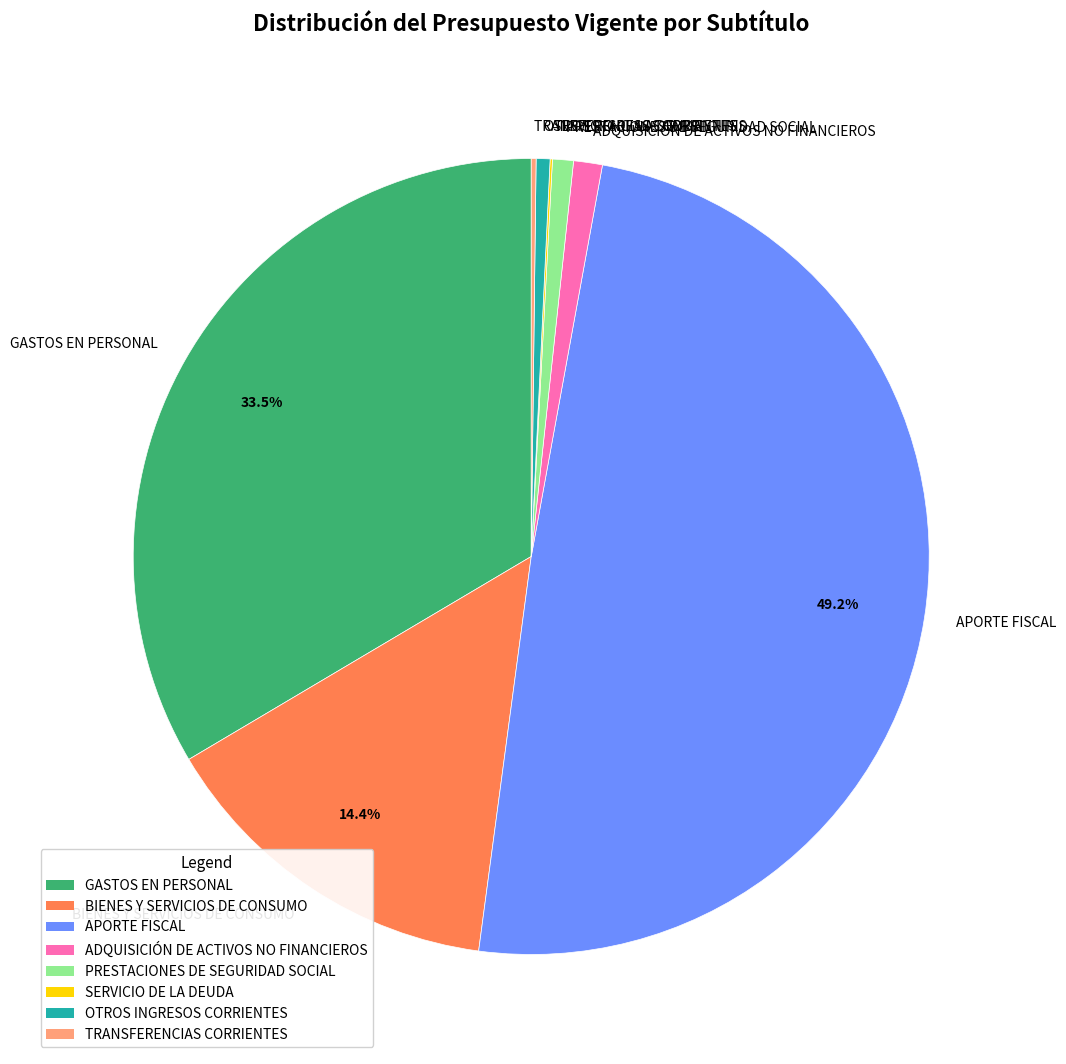

What is the largest slice in the pie chart?

APORTE FISCAL